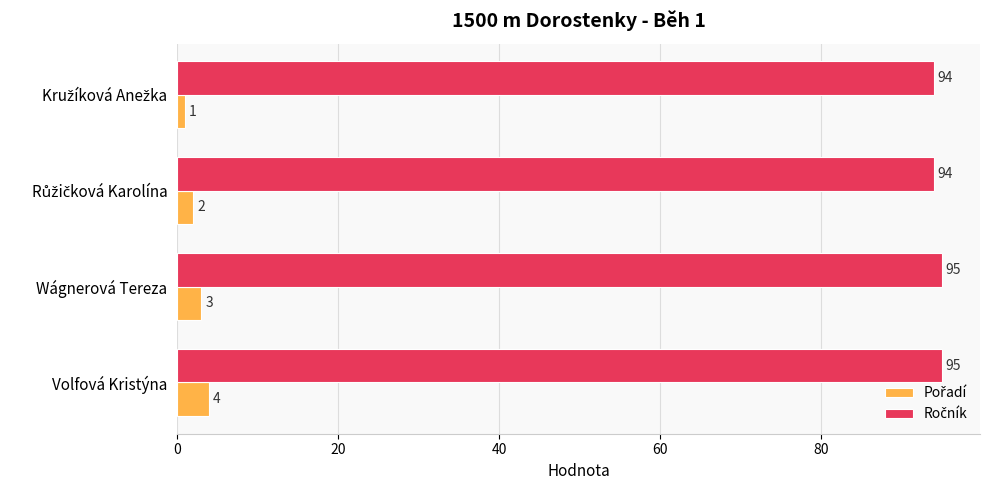

What is the greatest value displayed?

95